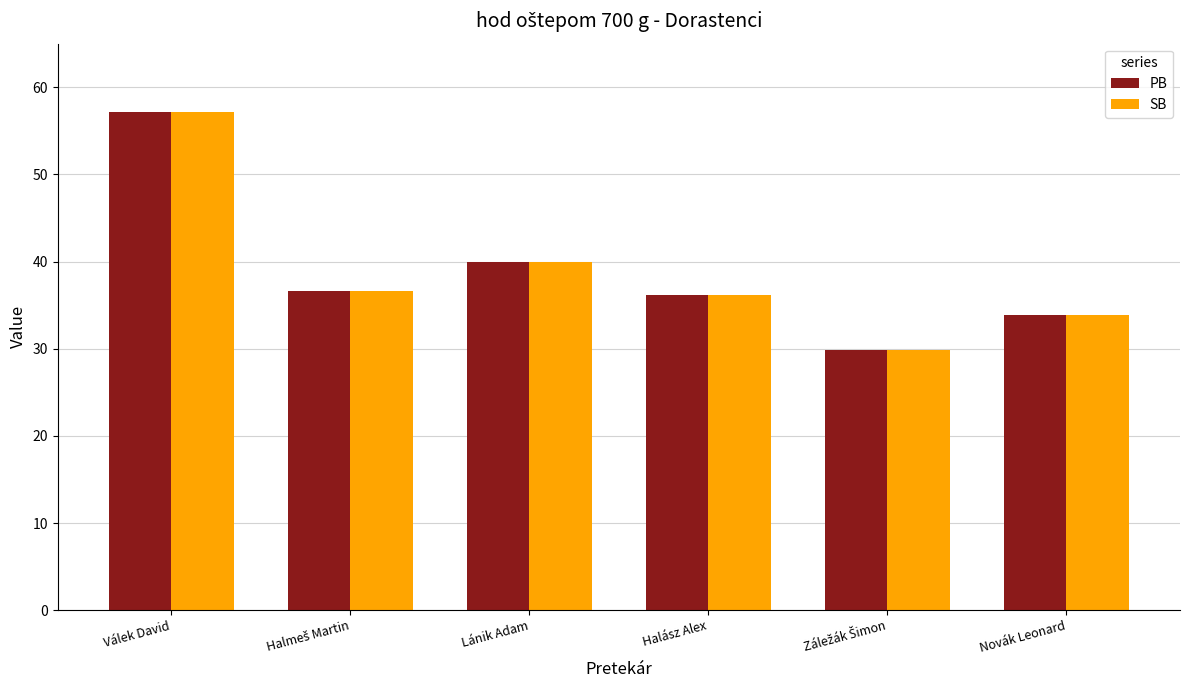

The PB series shows 13.4 at Lánik Adam. True or false?

False